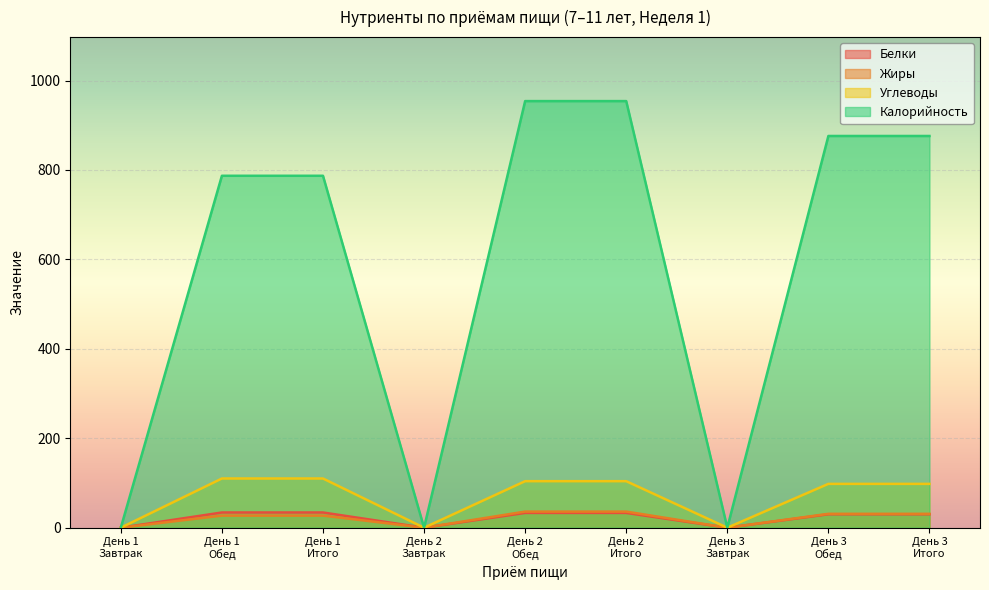

Is it true that Белки equals -21 at День 1
Завтрак?

False